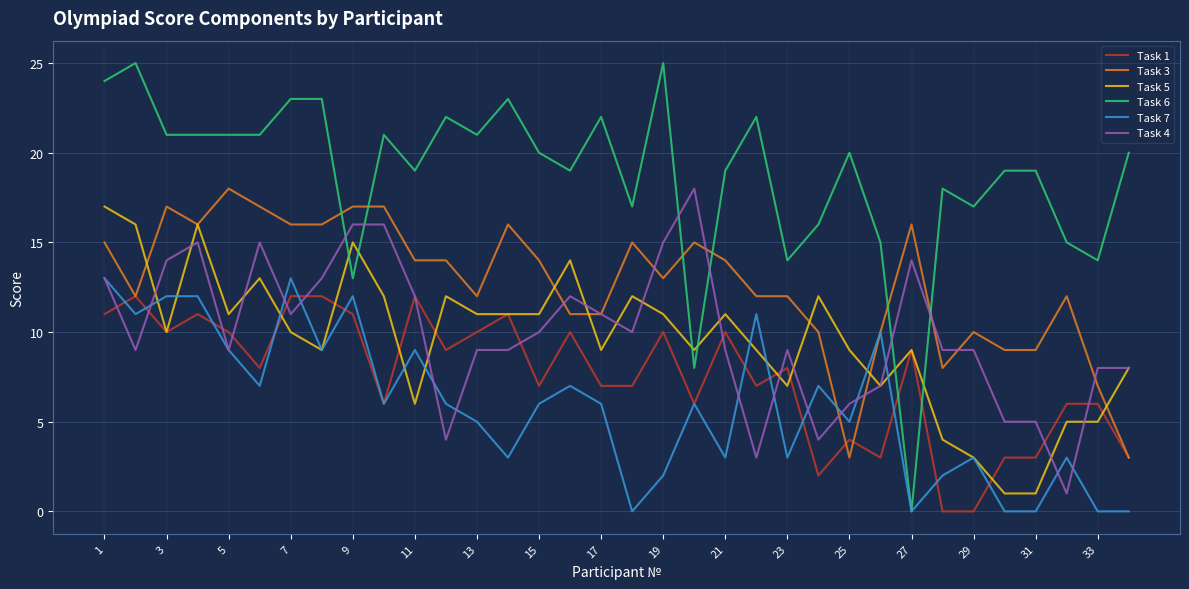

After their last crossing, which series has the higher values: Task 3 or Task 6?

Task 6